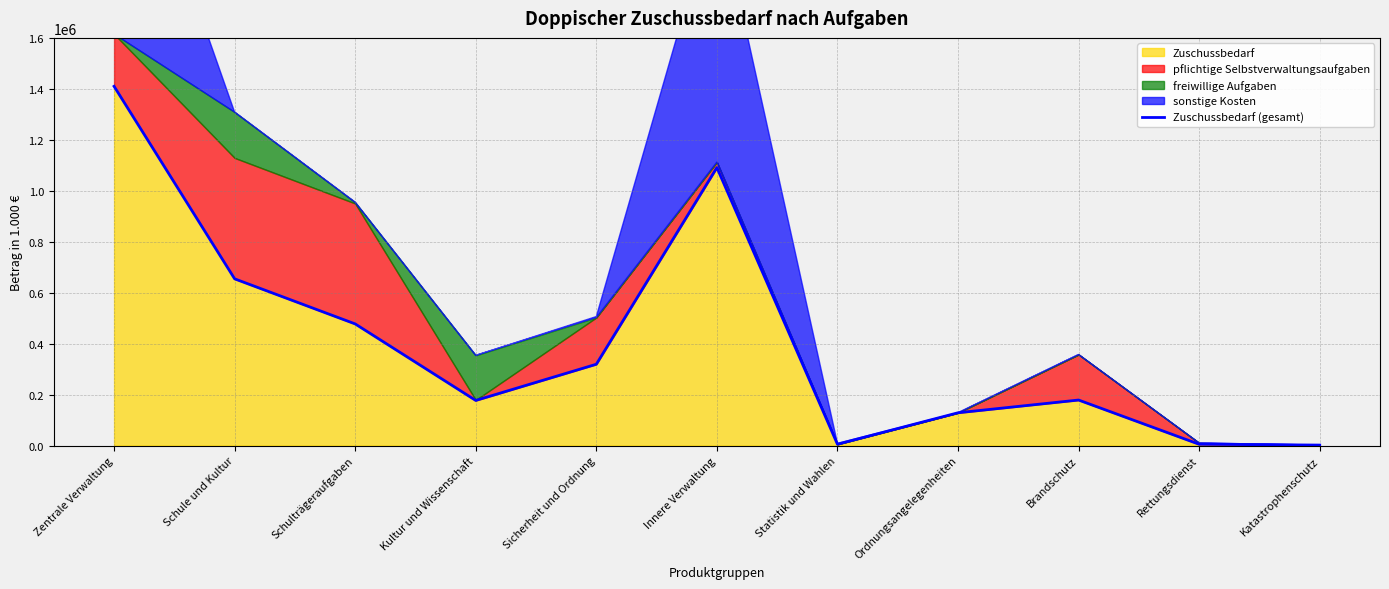

What is the change in value from Sicherheit und Ordnung to Katastrophenschutz?

-317276.3